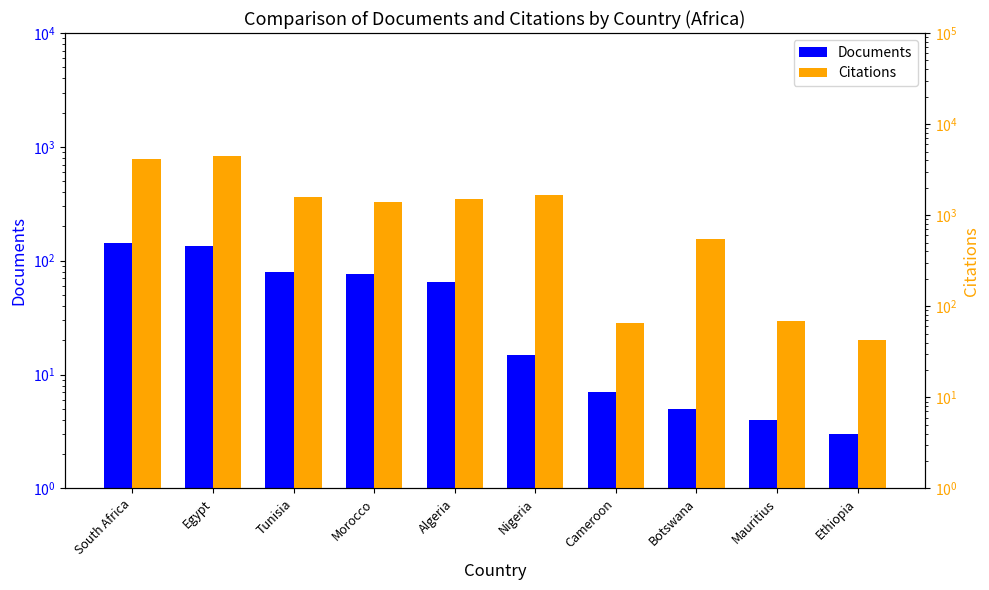

What is the difference between the highest and lowest values at Cameroon?

58